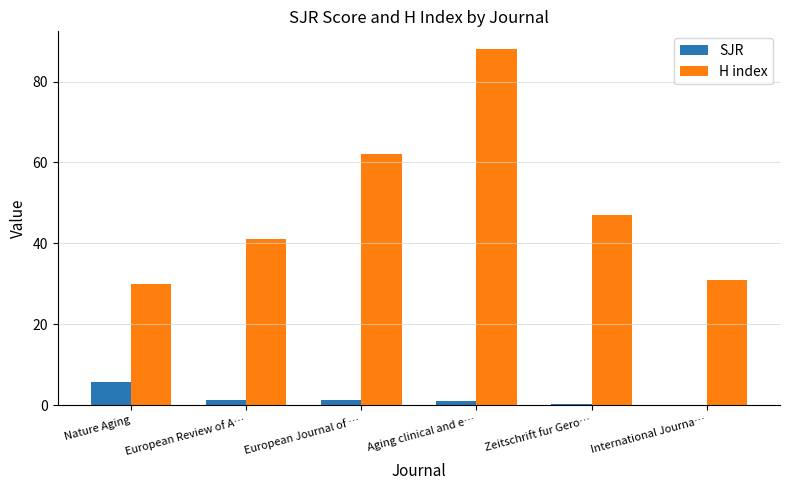

At which category does the chart reach its peak across all series?

Aging clinical and e…